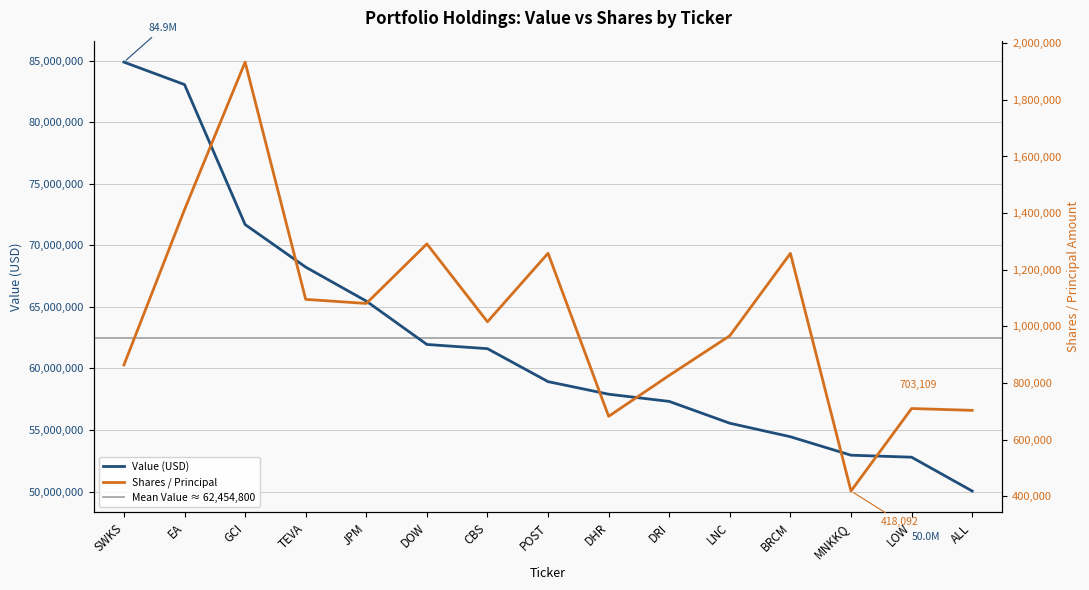

What is the approximate value of Shares / Principal at DHR?

682052